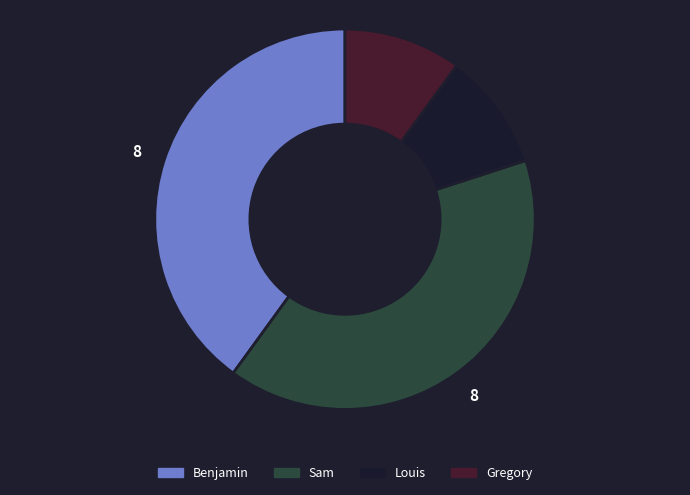

Is there any slice that represents more than half of the pie?

No